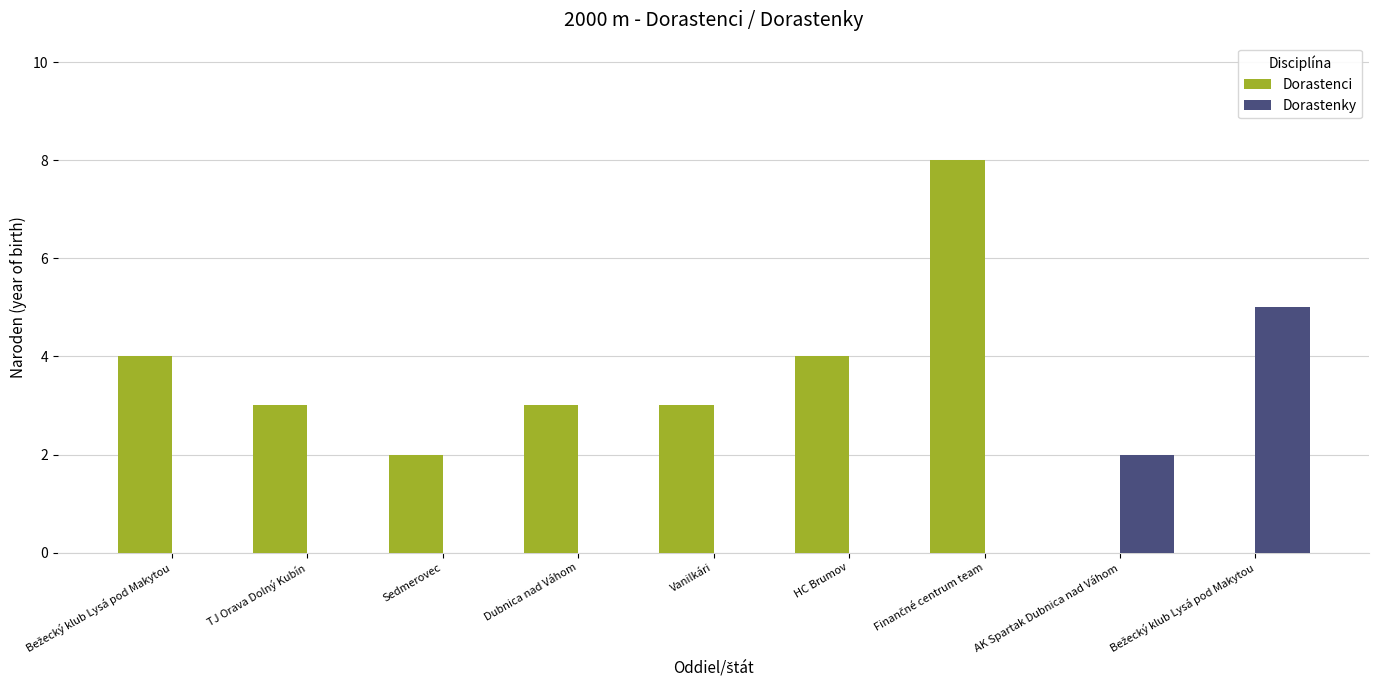

Where does the Dorastenci series first go above 3?

Bežecký klub Lysá pod Makytou